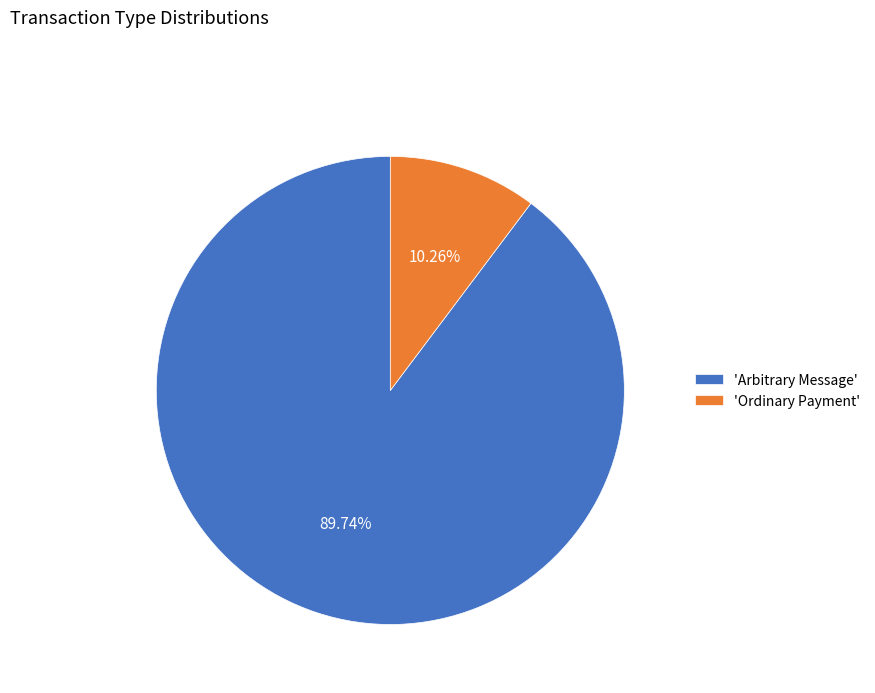

Count the number of slices in the pie.

2